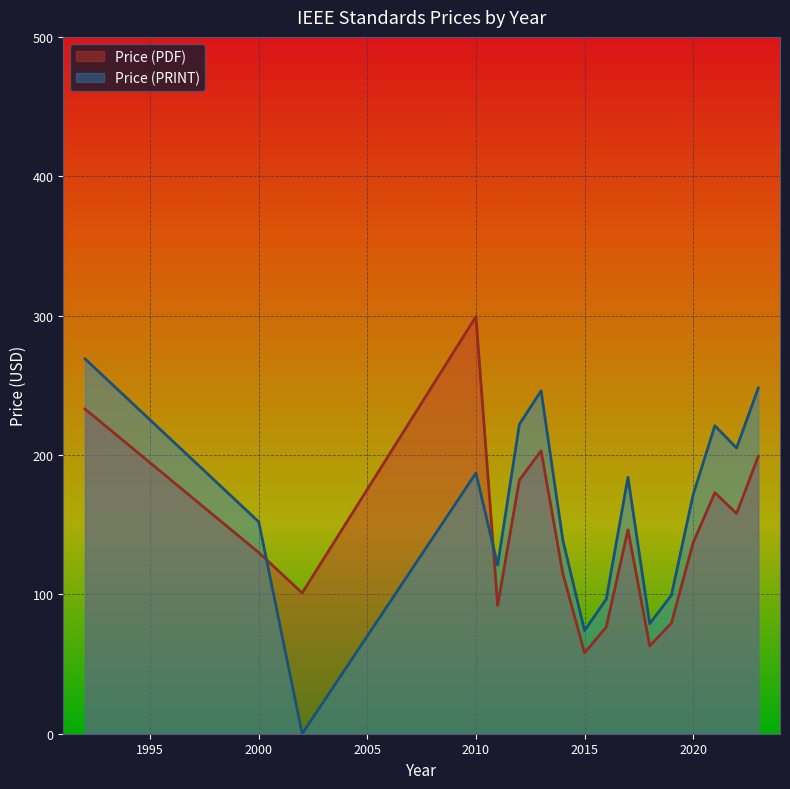

Where is Price (PRINT) nearest to the value 156?

2000